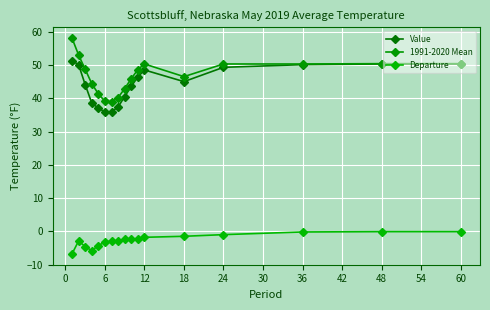

True or false: 1991-2020 Mean and Value cross at least once.

False